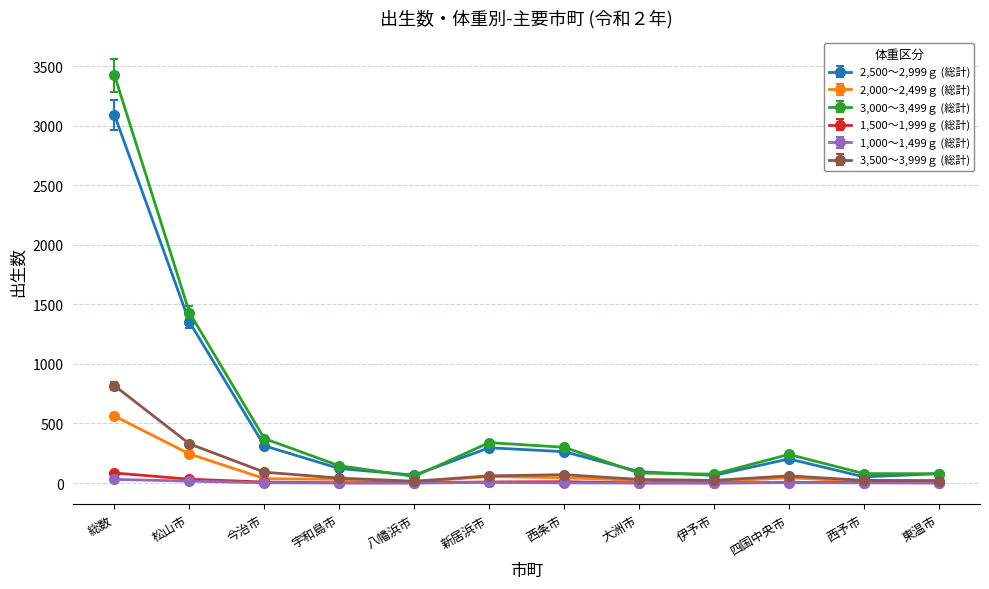

True or false: 3,000～3,499ｇ (総計) has more than 1 points higher than both neighbors.

True